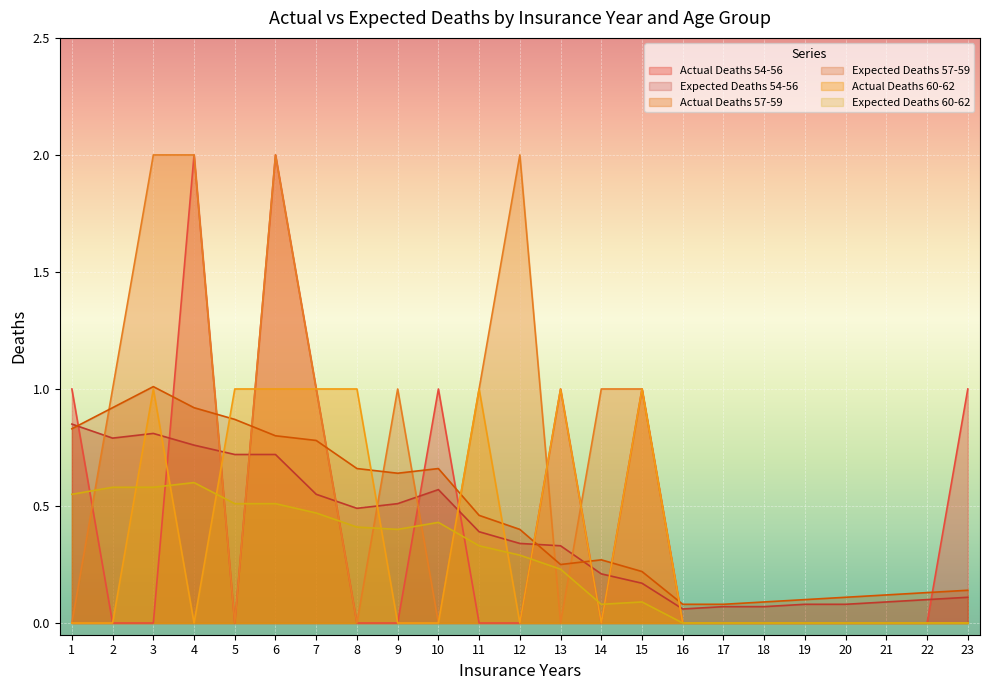

At which category does the chart reach its minimum across all series?

2